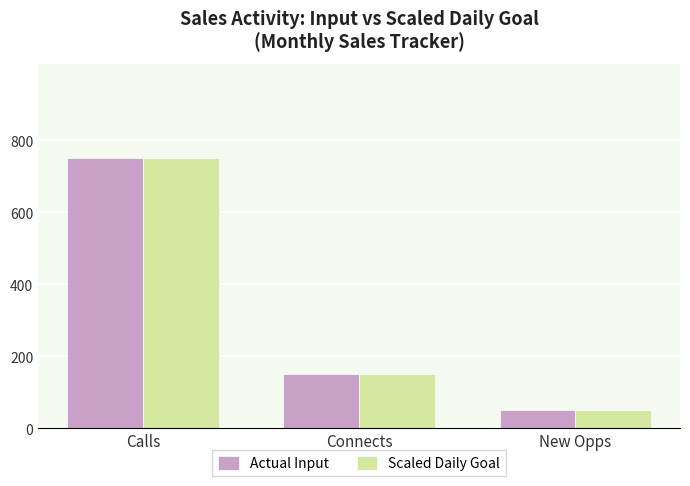

At which category does the chart reach its minimum across all series?

New Opps